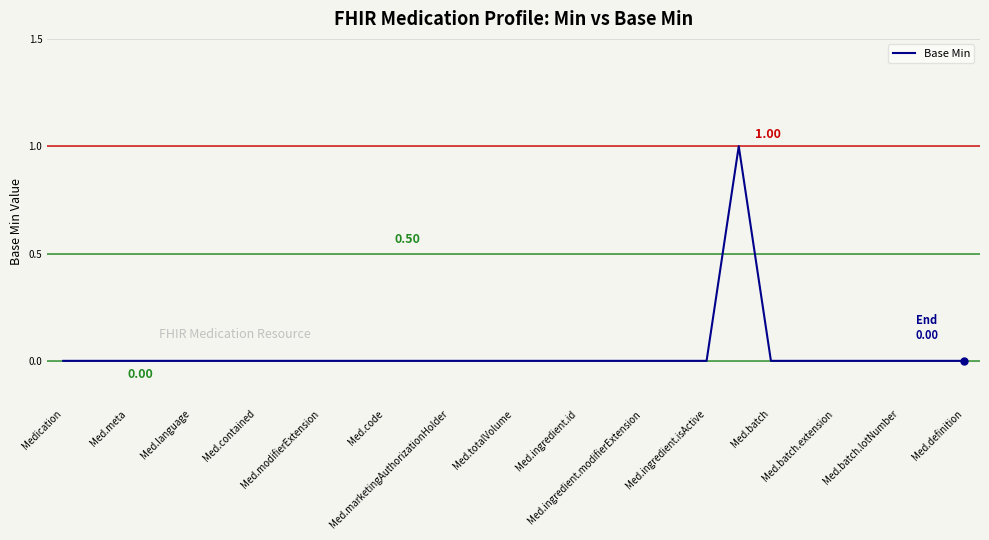

How many lines are shown in the chart?

1